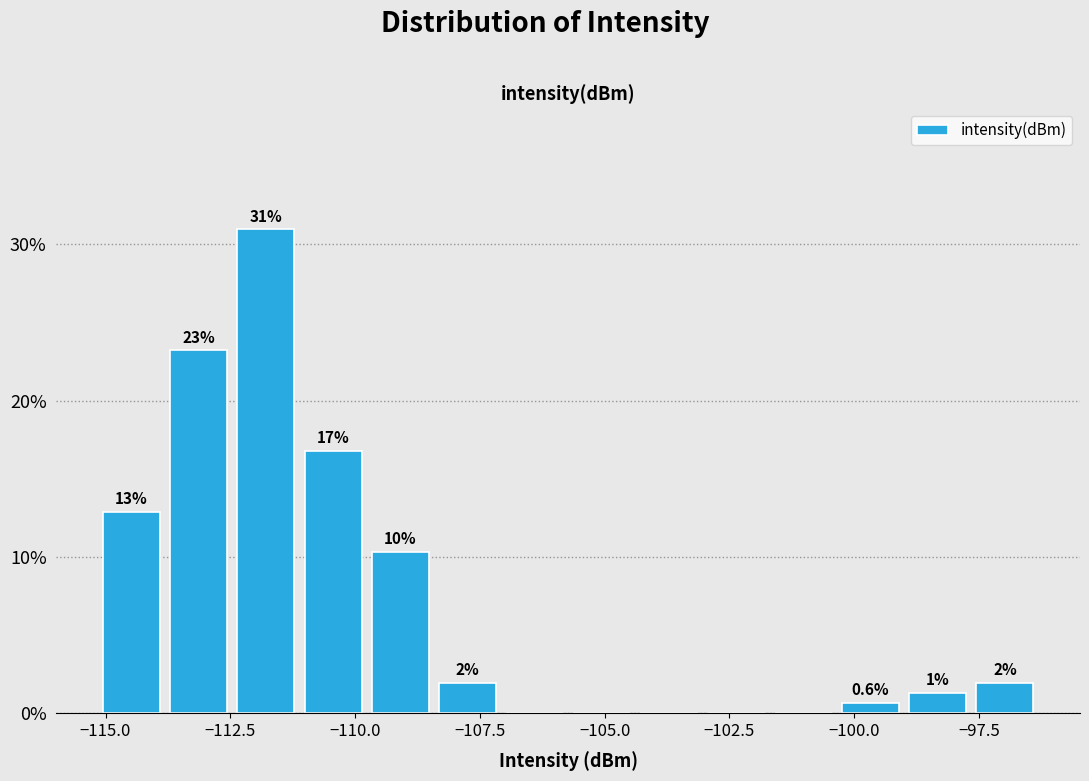

Read against the x-axis, roughly where is the centre of the tallest bar?

-112.0